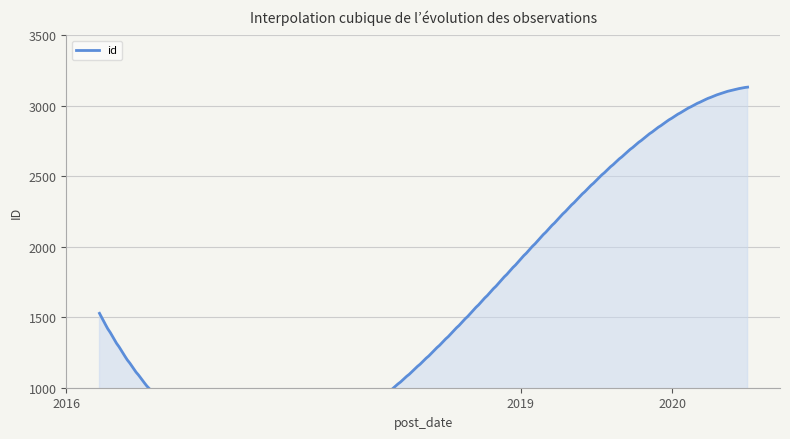

Is it true that the value at 2019-11-30 is 1959?

False